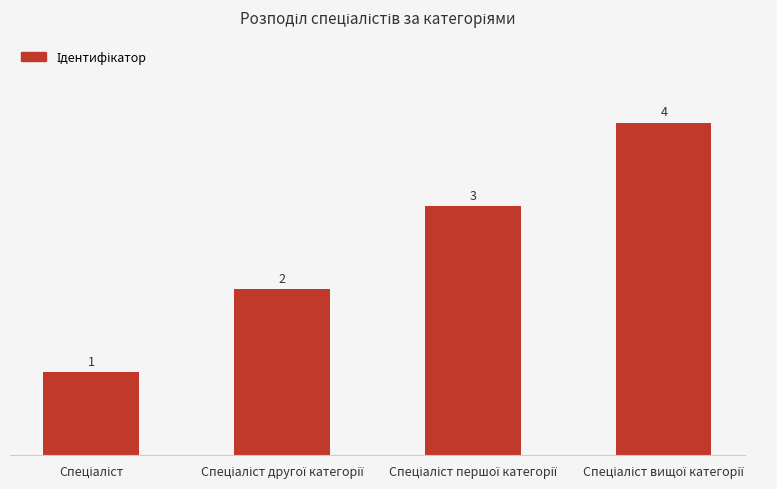

What is the difference between the maximum and minimum values?

3